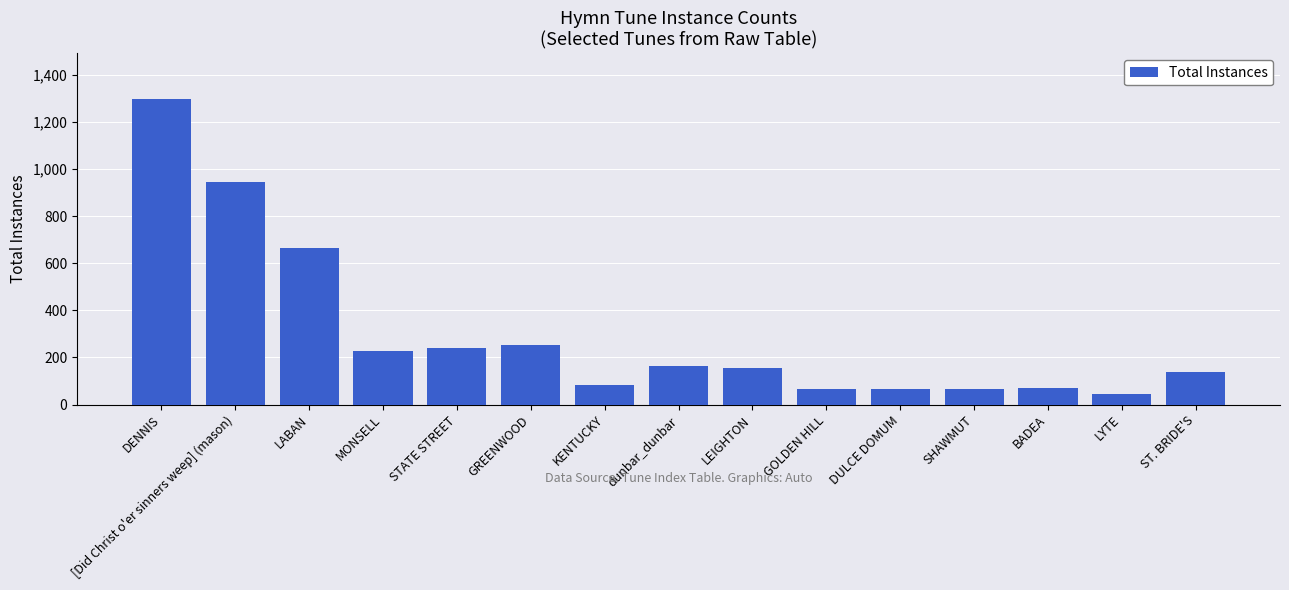

What is the sum of all values?

4469